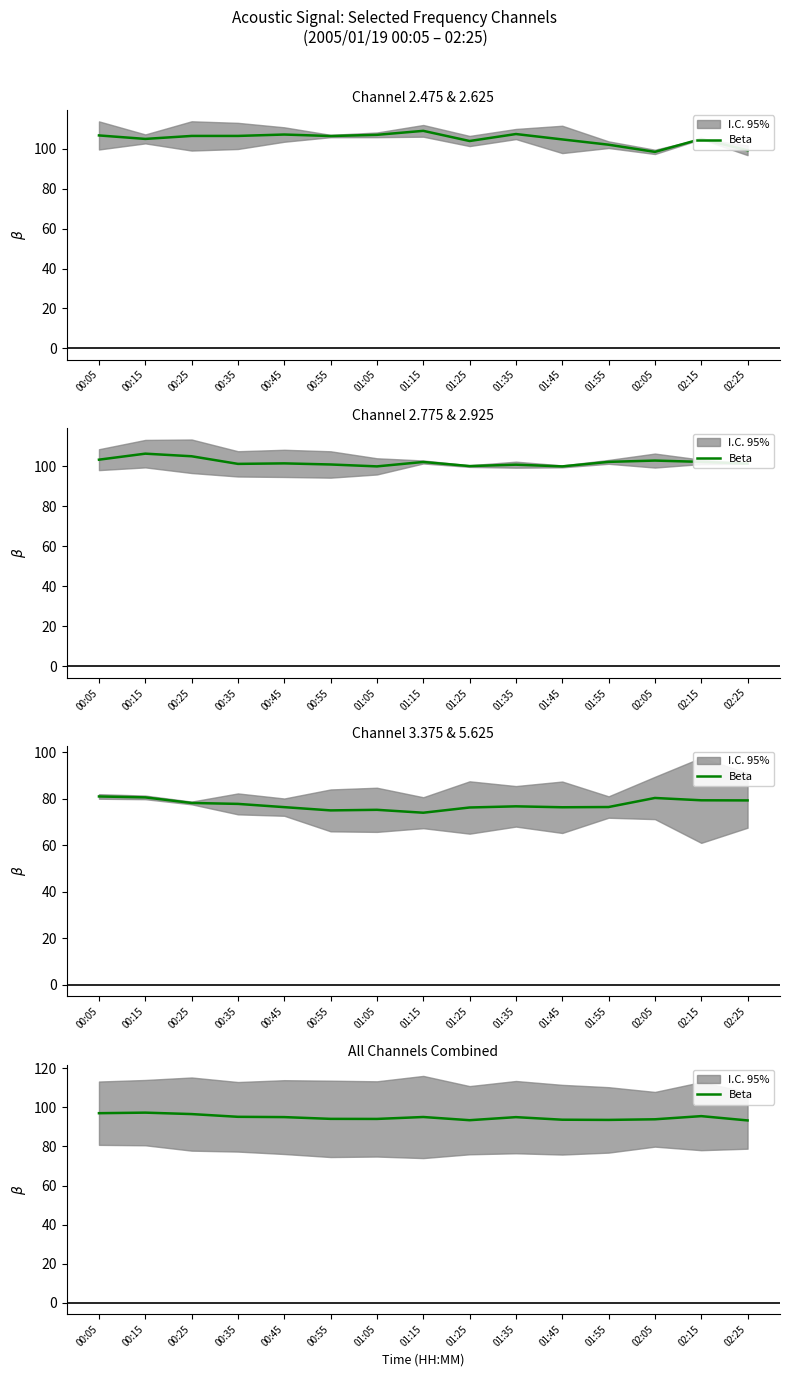

Reading left to right, transcribe all the data shown in this chart.

00:05=97.0	00:15=97.3	00:25=96.6	00:35=95.1	00:45=95.0	00:55=94.1	01:05=94.1	01:15=95.0	01:25=93.4	01:35=95.0	01:45=93.7	01:55=93.6	02:05=93.9	02:15=95.5	02:25=93.3